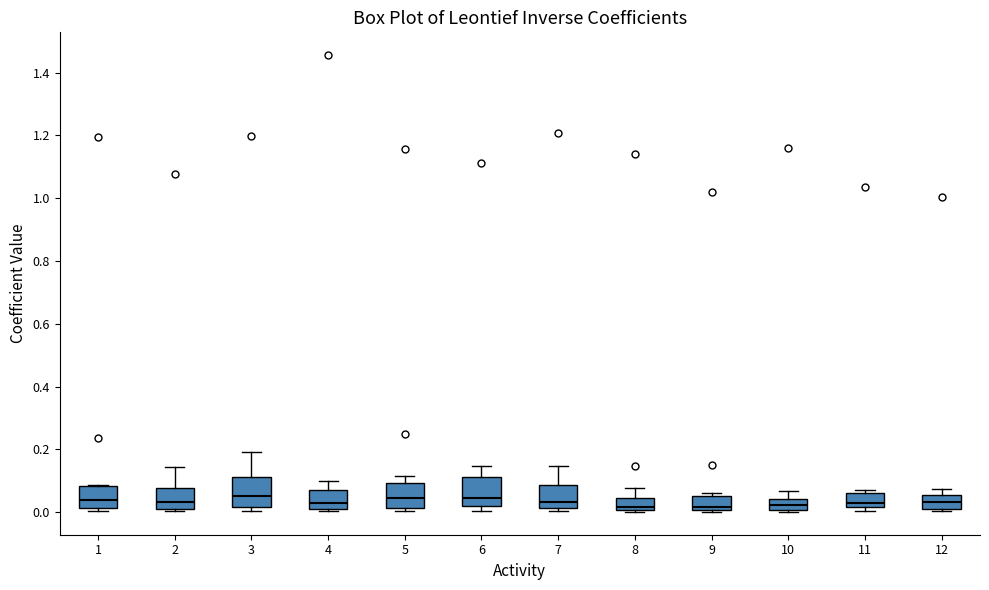

Where does the upper whisker of the box at x = 6 end on the y-axis? The values are not printed on the chart, so give them approximately, as read against the axis.

0.14